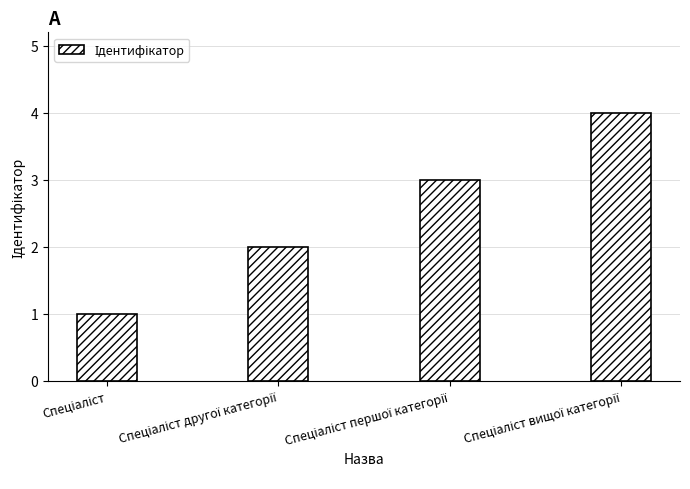

Are the bars horizontal?

No